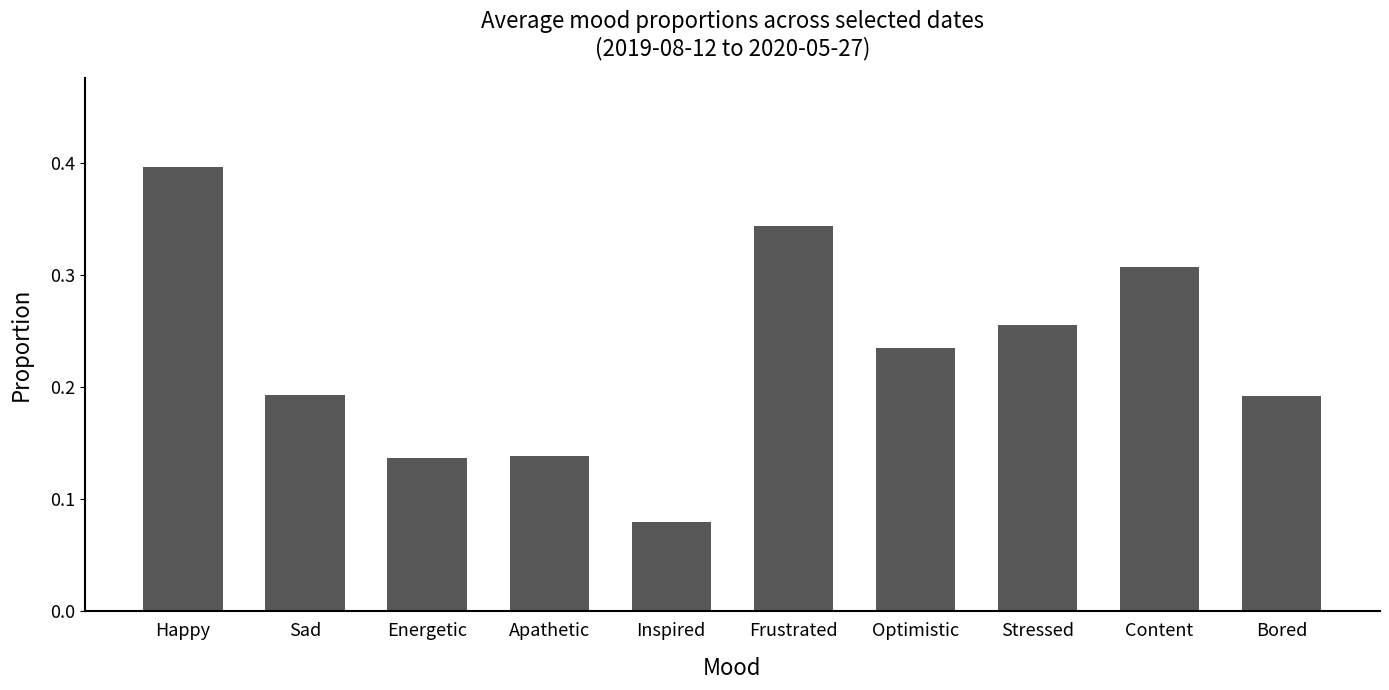

Which category has the highest value across all series?

Happy